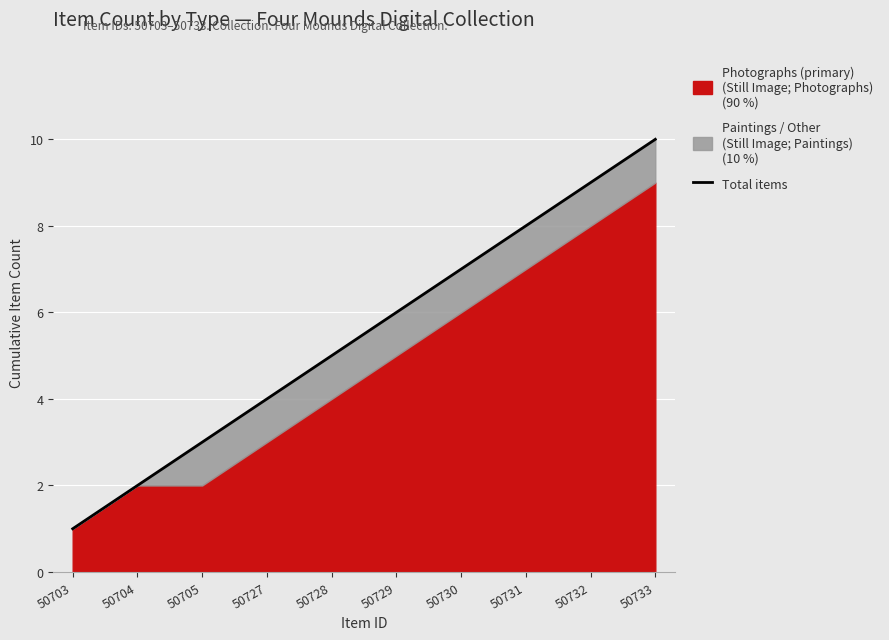

Read the value at 50703.

1